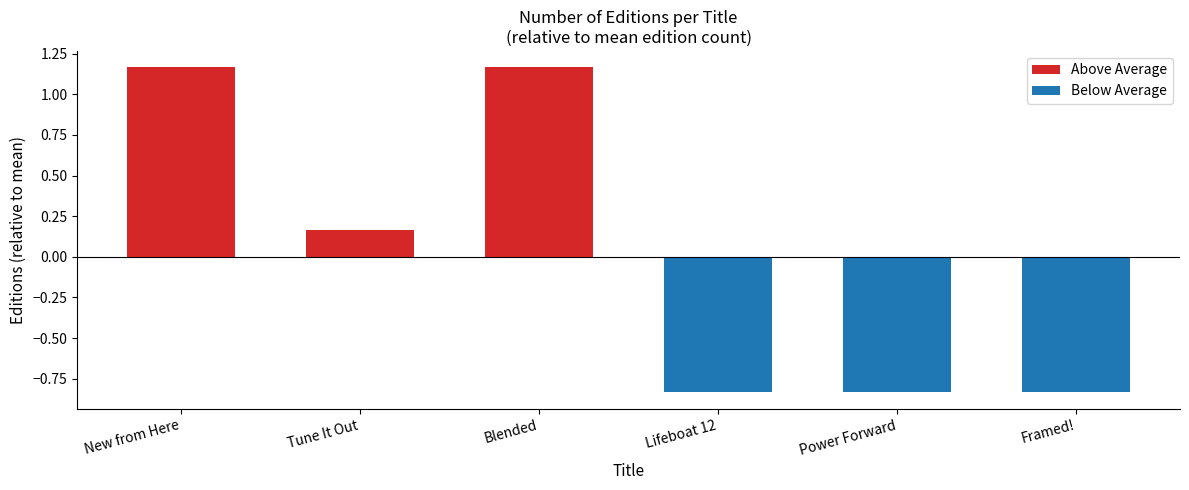

What is the difference between the maximum and second lowest values?

2.0